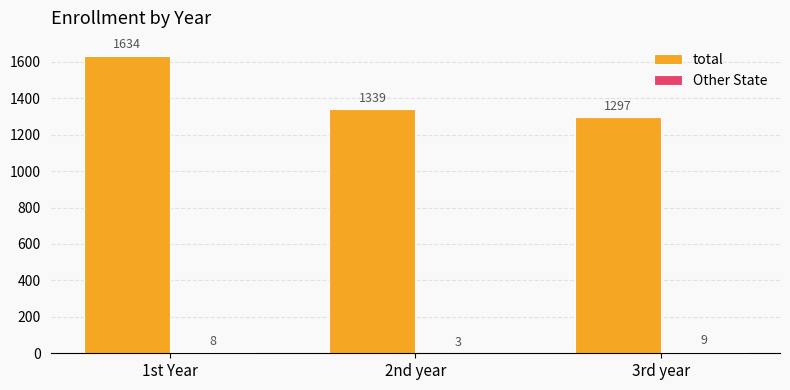

What is the greatest value displayed?

1634